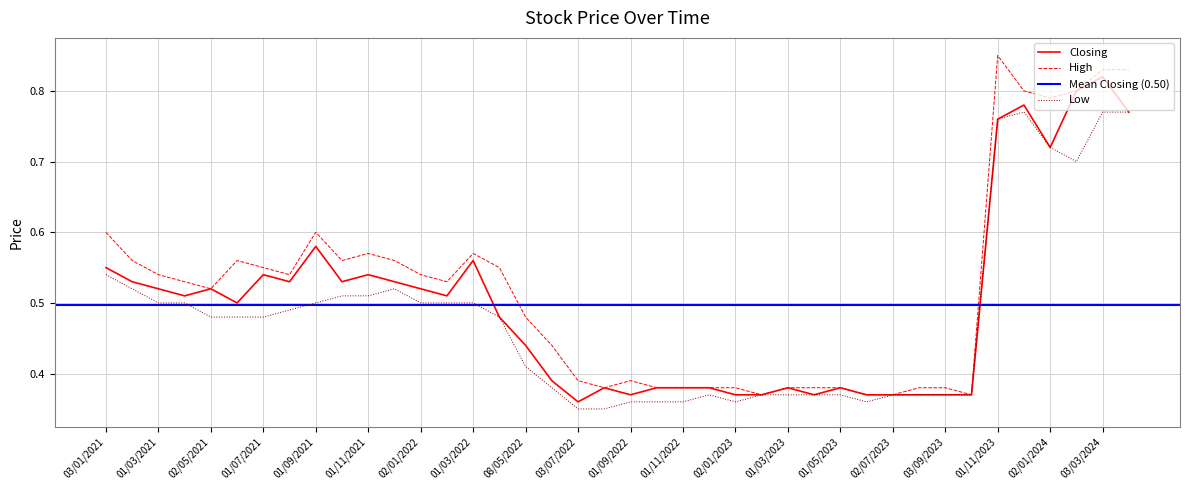

Reading left to right, transcribe all the data shown in this chart.

Closing: 01/04/2024=0.8	03/03/2024=0.8	01/02/2024=0.8	02/01/2024=0.7	03/12/2023=0.8	01/11/2023=0.8	01/10/2023=0.4	03/09/2023=0.4	01/08/2023=0.4	02/07/2023=0.4	04/06/2023=0.4	01/05/2023=0.4	02/04/2023=0.4	01/03/2023=0.4	01/02/2023=0.4	02/01/2023=0.4	01/12/2022=0.4	01/11/2022=0.4	02/10/2022=0.4	01/09/2022=0.4	01/08/2022=0.4	03/07/2022=0.4	01/06/2022=0.4	08/05/2022=0.4	03/04/2022=0.5	01/03/2022=0.6	01/02/2022=0.5	02/01/2022=0.5	01/12/2021=0.5	01/11/2021=0.5	03/10/2021=0.5	01/09/2021=0.6	01/08/2021=0.5	01/07/2021=0.5	01/06/2021=0.5	02/05/2021=0.5	01/04/2021=0.5	01/03/2021=0.5	01/02/2021=0.5	03/01/2021=0.6
High: 01/04/2024=0.8	03/03/2024=0.8	01/02/2024=0.8	02/01/2024=0.8	03/12/2023=0.8	01/11/2023=0.8	01/10/2023=0.4	03/09/2023=0.4	01/08/2023=0.4	02/07/2023=0.4	04/06/2023=0.4	01/05/2023=0.4	02/04/2023=0.4	01/03/2023=0.4	01/02/2023=0.4	02/01/2023=0.4	01/12/2022=0.4	01/11/2022=0.4	02/10/2022=0.4	01/09/2022=0.4	01/08/2022=0.4	03/07/2022=0.4	01/06/2022=0.4	08/05/2022=0.5	03/04/2022=0.6	01/03/2022=0.6	01/02/2022=0.5	02/01/2022=0.5	01/12/2021=0.6	01/11/2021=0.6	03/10/2021=0.6	01/09/2021=0.6	01/08/2021=0.5	01/07/2021=0.6	01/06/2021=0.6	02/05/2021=0.5	01/04/2021=0.5	01/03/2021=0.5	01/02/2021=0.6	03/01/2021=0.6
Low: 01/04/2024=0.8	03/03/2024=0.8	01/02/2024=0.7	02/01/2024=0.7	03/12/2023=0.8	01/11/2023=0.8	01/10/2023=0.4	03/09/2023=0.4	01/08/2023=0.4	02/07/2023=0.4	04/06/2023=0.4	01/05/2023=0.4	02/04/2023=0.4	01/03/2023=0.4	01/02/2023=0.4	02/01/2023=0.4	01/12/2022=0.4	01/11/2022=0.4	02/10/2022=0.4	01/09/2022=0.4	01/08/2022=0.3	03/07/2022=0.3	01/06/2022=0.4	08/05/2022=0.4	03/04/2022=0.5	01/03/2022=0.5	01/02/2022=0.5	02/01/2022=0.5	01/12/2021=0.5	01/11/2021=0.5	03/10/2021=0.5	01/09/2021=0.5	01/08/2021=0.5	01/07/2021=0.5	01/06/2021=0.5	02/05/2021=0.5	01/04/2021=0.5	01/03/2021=0.5	01/02/2021=0.5	03/01/2021=0.5